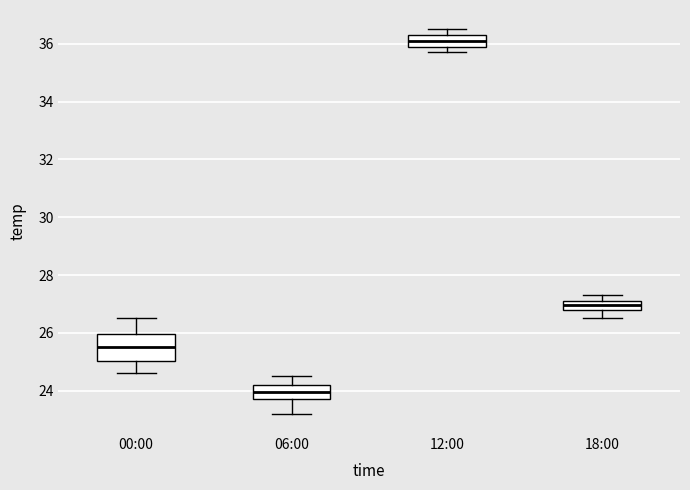

Reading left to right, read every box against the y-axis: the position of its median line, the range the box covers, and the ends of its whiskers. The values are not printed on the chart, so give them approximately, as read against the axis.

00:00: median 25.6, box 25.0 to 26.0, whiskers 24.6 to 26.6
06:00: median 24.0, box 23.8 to 24.2, whiskers 23.2 to 24.6
12:00: median 36.2, box 36.0 to 36.4, whiskers 35.8 to 36.6
18:00: median 27.0, box 26.8 to 27.2, whiskers 26.6 to 27.4